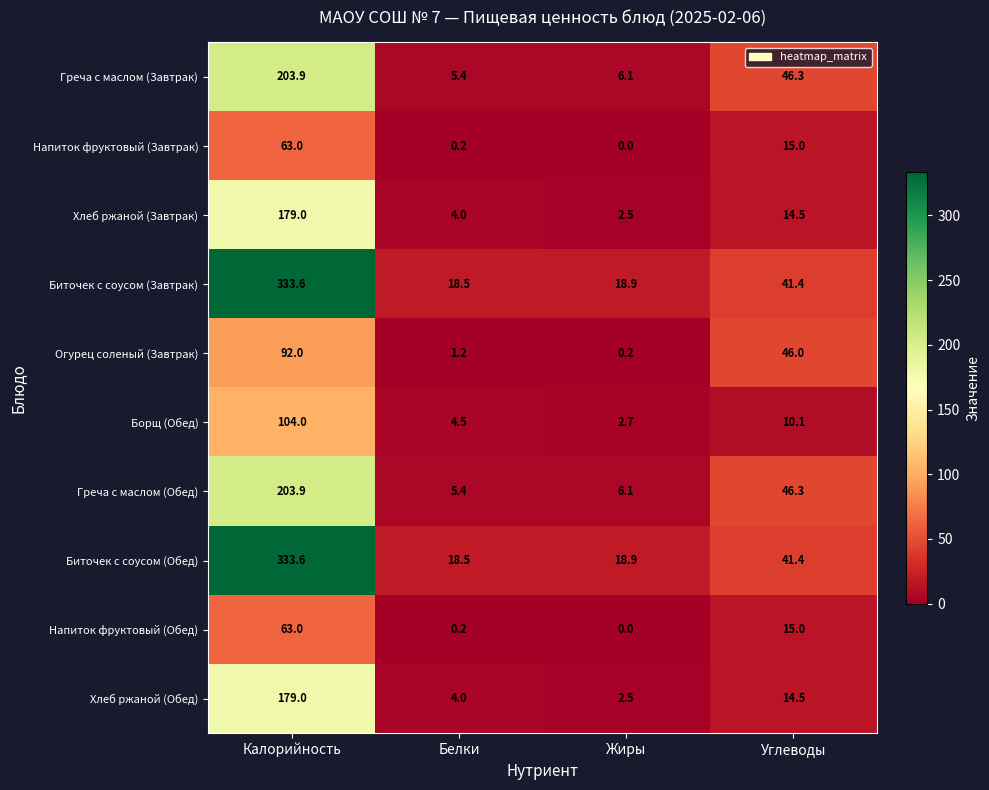

What is the maximum value shown in the chart?

333.6